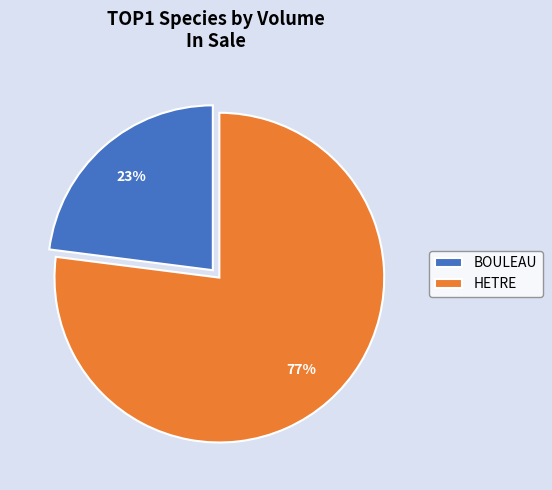

Which slice is the largest?

HETRE